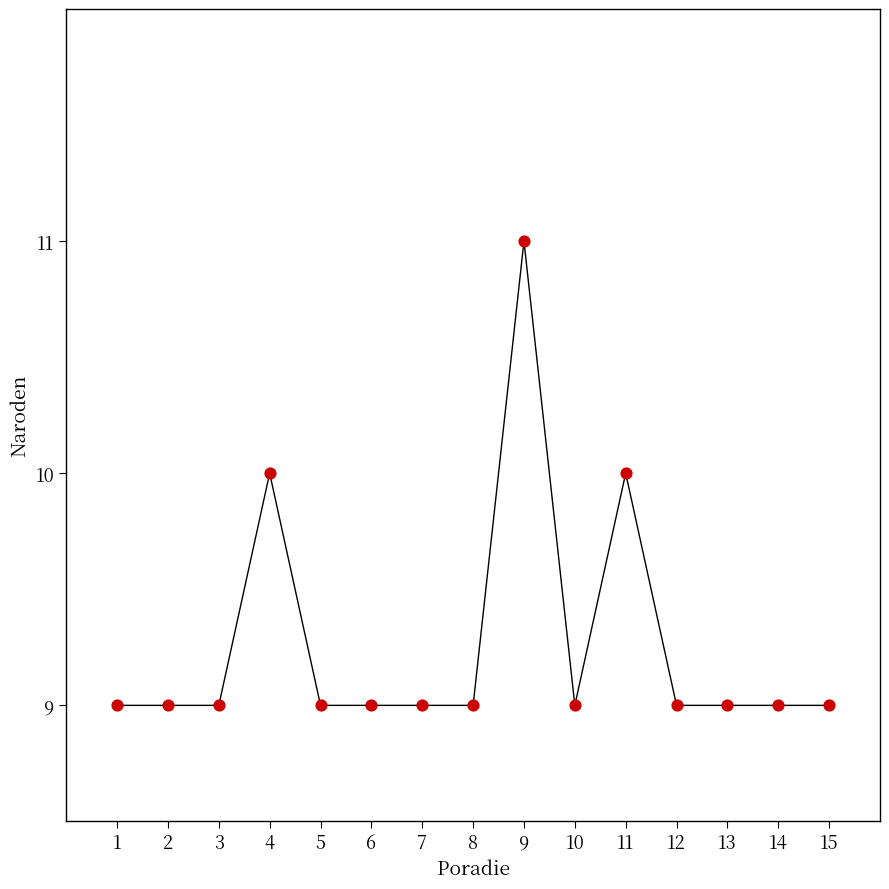

List the coordinates of all points as (X, Y) pairs, reading left to right.

(1, 9)  (2, 9)  (3, 9)  (4, 10)  (5, 9)  (6, 9)  (7, 9)  (8, 9)  (9, 11)  (10, 9)  (11, 10)  (12, 9)  (13, 9)  (14, 9)  (15, 9)